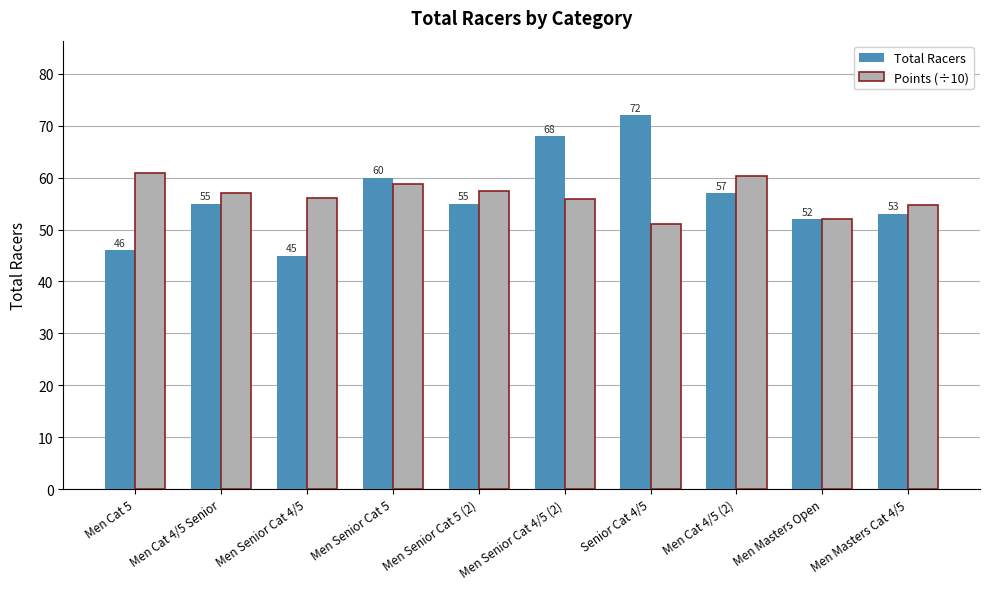

Which series changed the most between Men Senior Cat 4/5 and Men Cat 4/5 (2)?

Total Racers